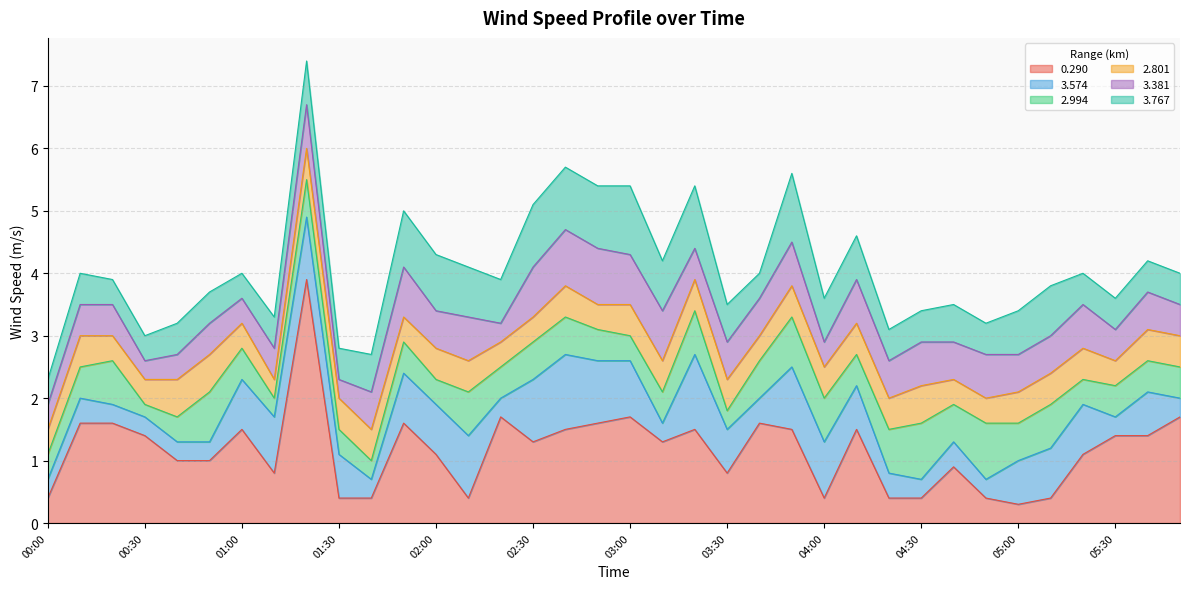

After their last crossing, which series has the higher values: 2.994 or 3.574?

2.994